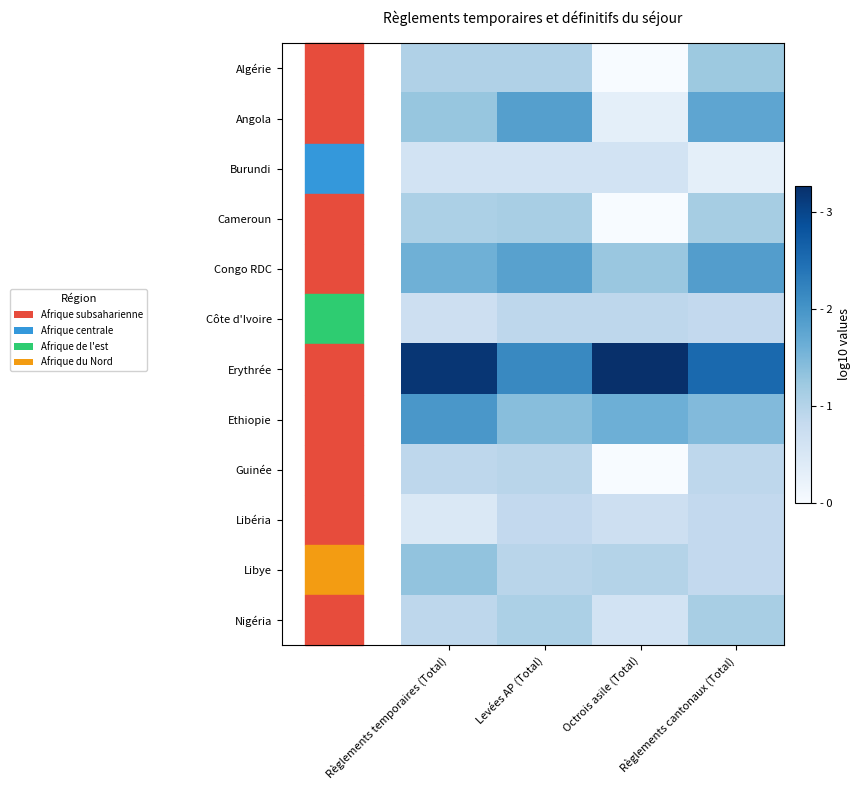

At Levées AP (Total), list the series in order from largest to smallest.

Erythrée, Angola, Congo RDC, Ethiopie, Cameroun, Nigéria, Algérie, Guinée, Libye, Côte d'Ivoire, Libéria, Burundi